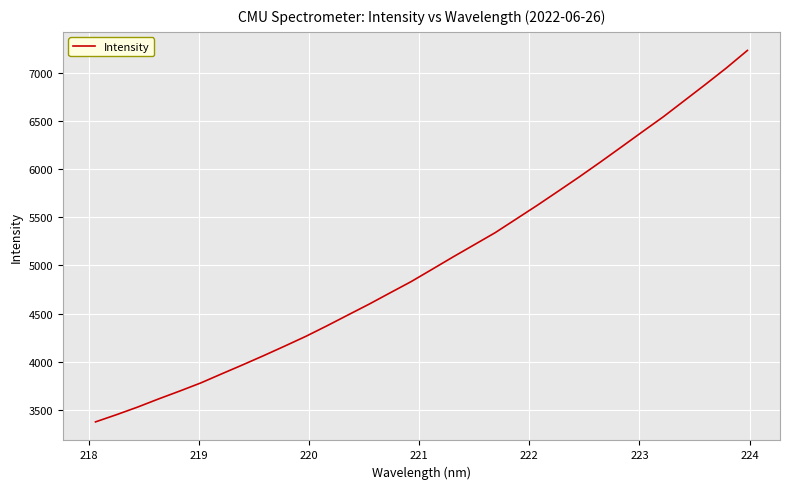

What is the minimum value shown in the chart?

3372.7